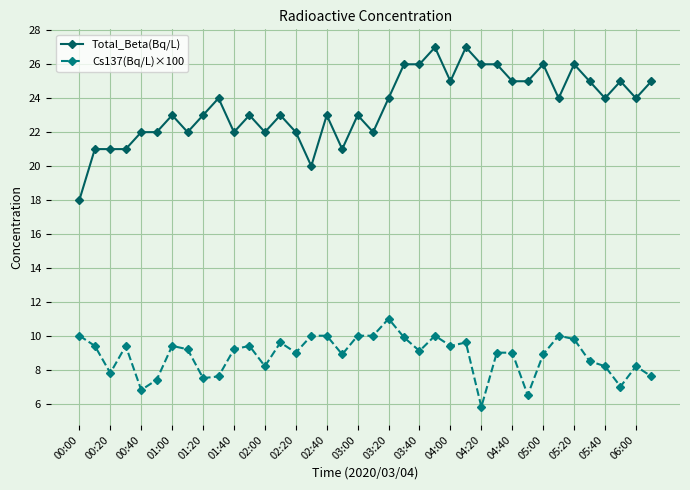

Which series has the largest total across all categories?

Total_Beta(Bq/L)